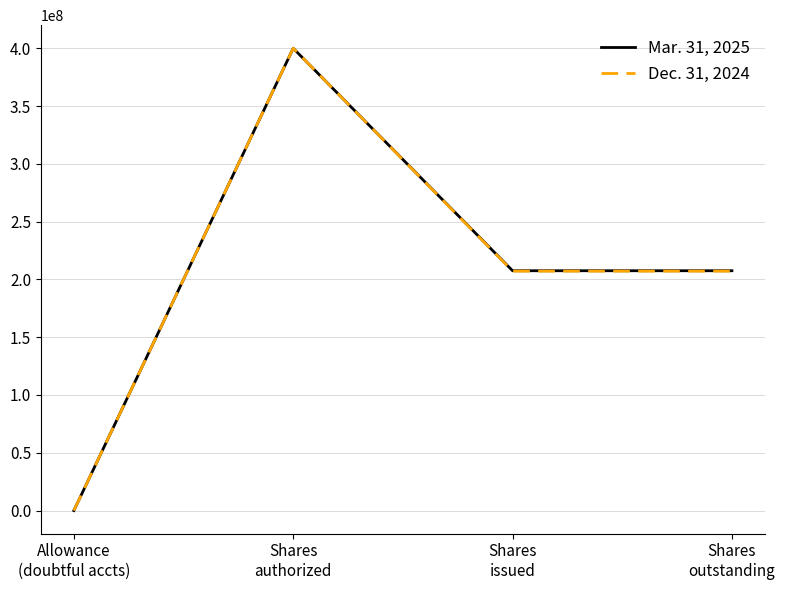

How many lines are shown in the chart?

2